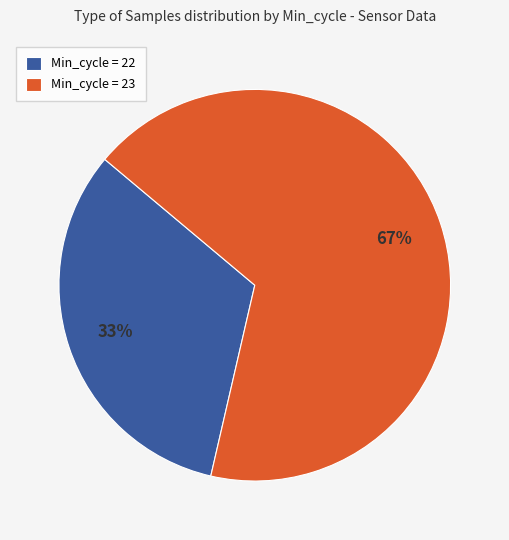

Count the number of slices in the pie.

2